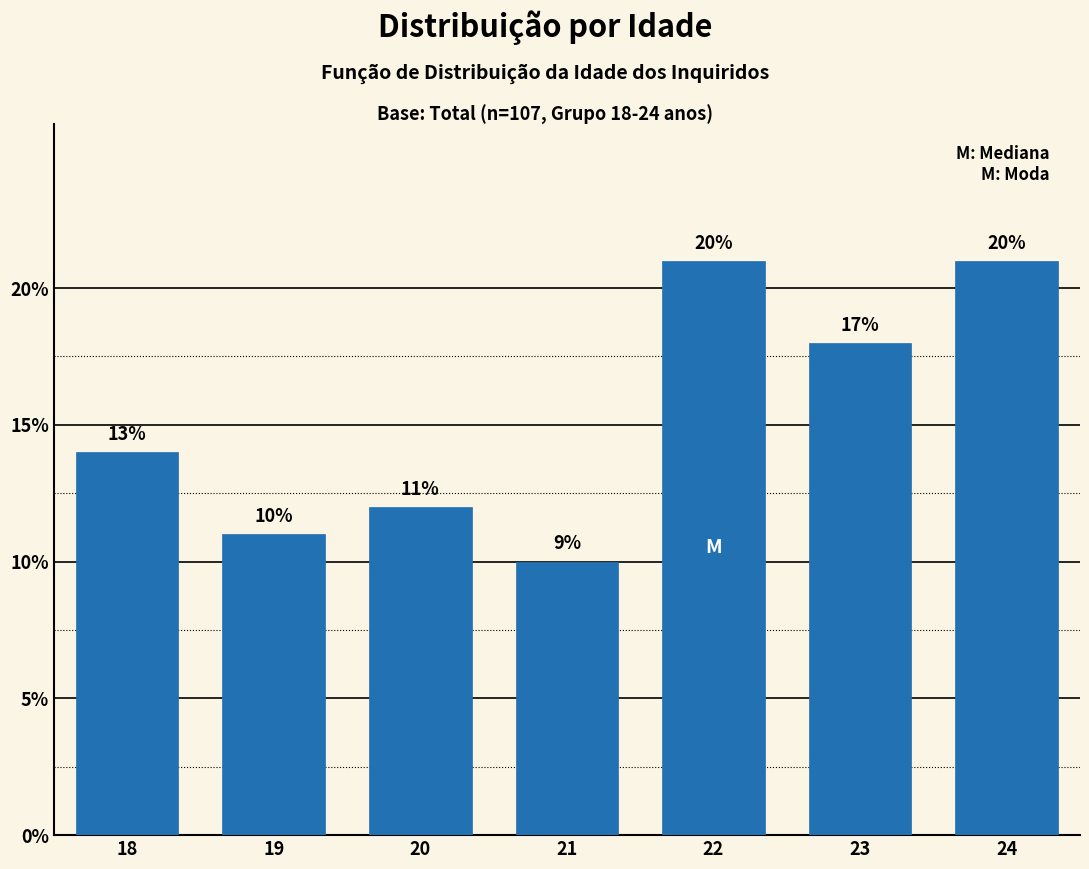

How many bars are there in total?

7